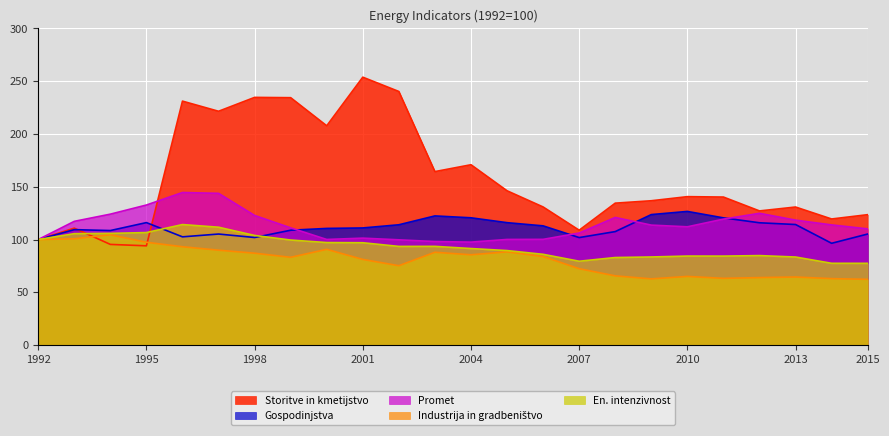

What is the difference between the En. intenzivnost values at 2007 and 2012?

5.3